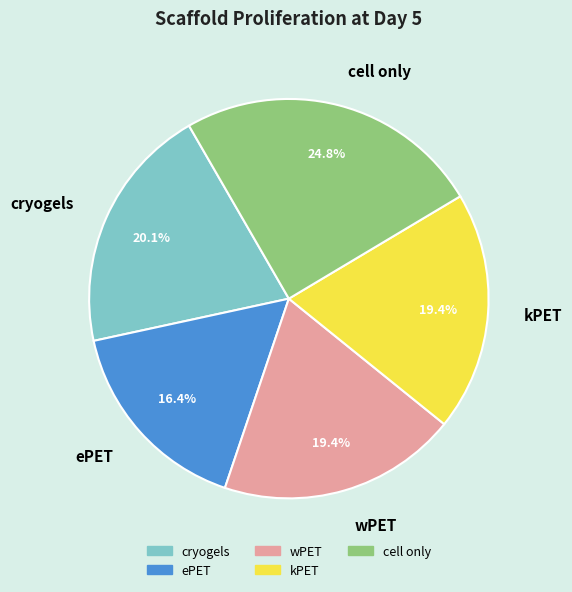

Does any single category account for the majority?

No